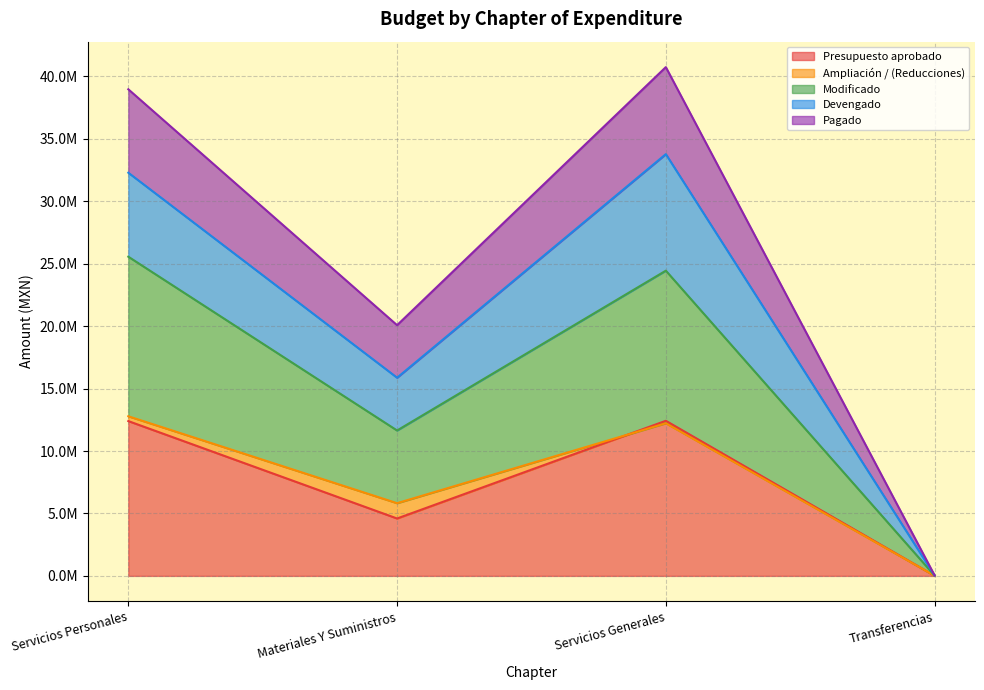

At which category does Presupuesto aprobado reach its first local peak?

Servicios Generales